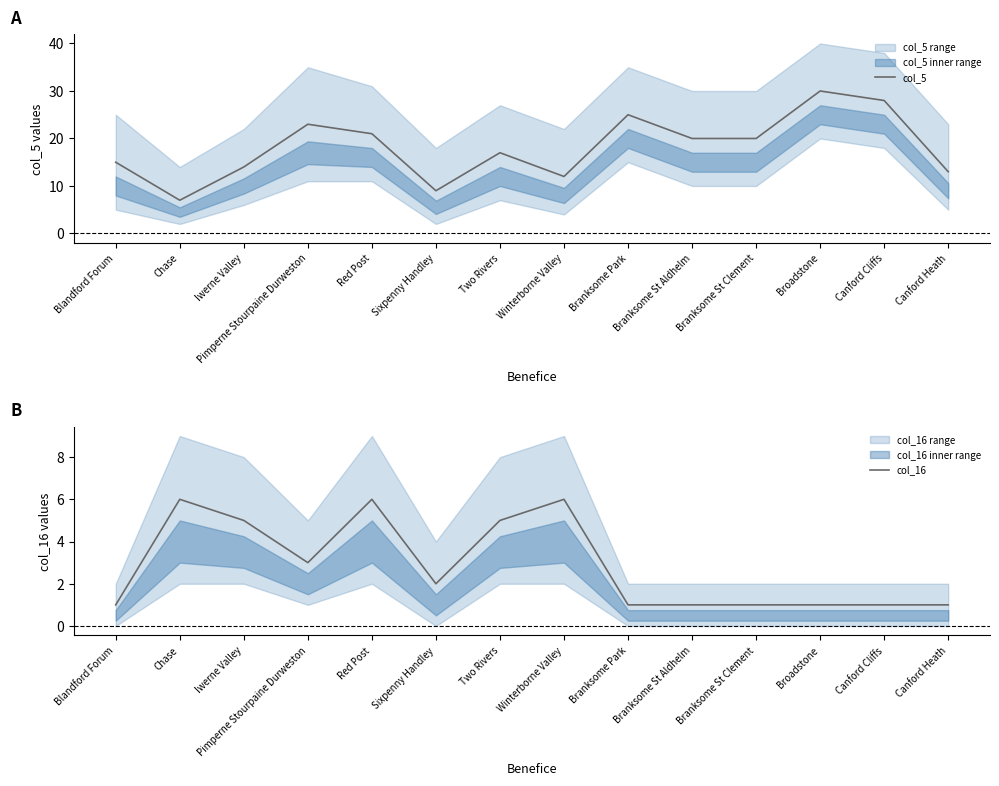

What is the difference between the highest and lowest values at Branksome St Clement?

19